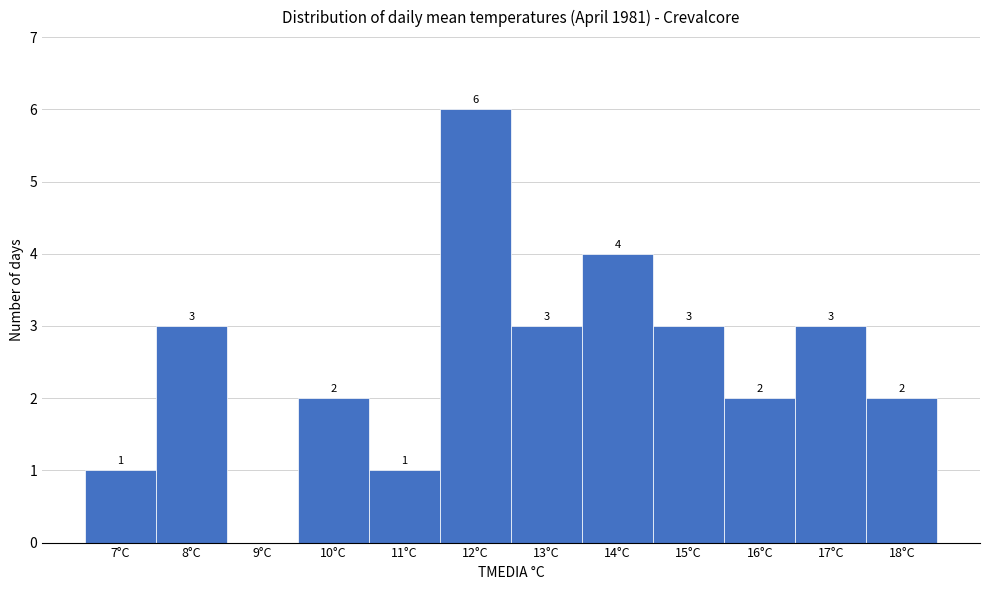

Which range on the x-axis has the tallest bar?

11.5 to 12.5